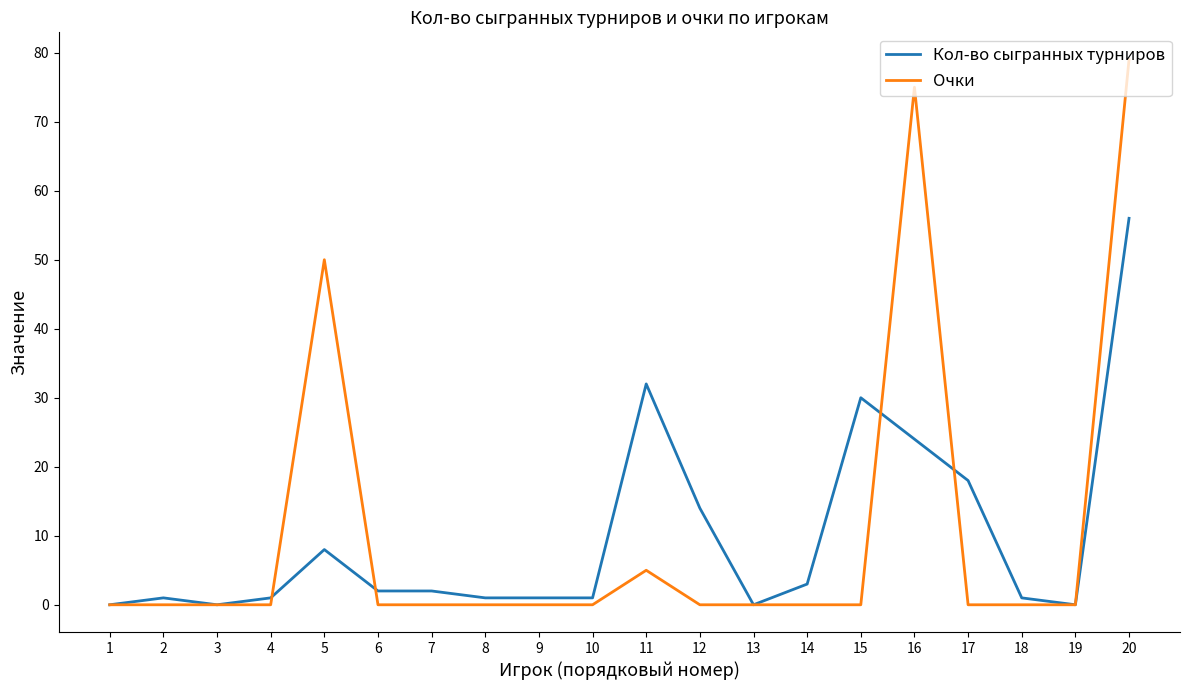

Which series has the largest total across all categories?

Очки